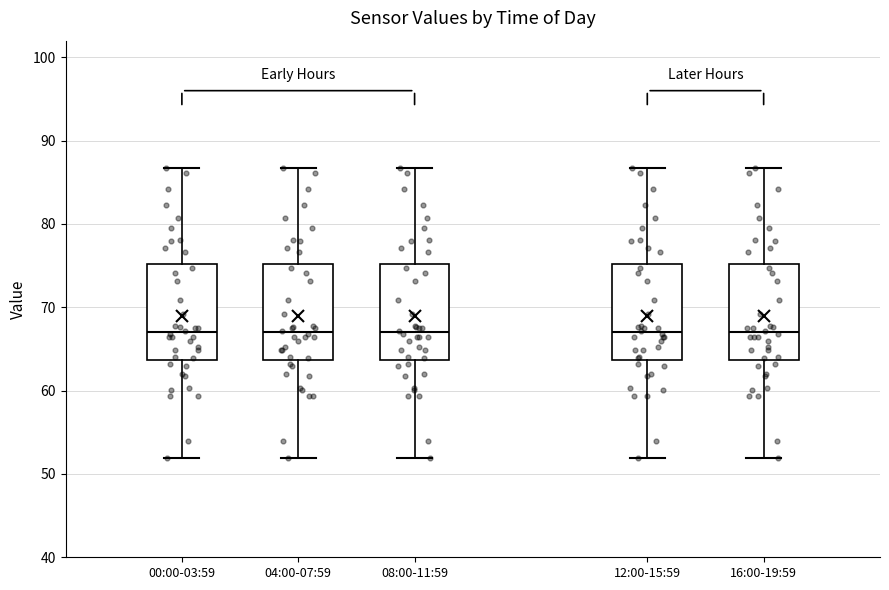

Reading left to right, transcribe this box plot: for each box, give where its median line is, the range the box spans, and where its two whiskers end, as read against the y-axis. The values are not printed on the chart, so give them approximately, as read against the axis.

00:00-03:59: median 67, box 64 to 75, whiskers 52 to 87
04:00-07:59: median 67, box 64 to 75, whiskers 52 to 87
08:00-11:59: median 67, box 64 to 75, whiskers 52 to 87
12:00-15:59: median 67, box 64 to 75, whiskers 52 to 87
16:00-19:59: median 67, box 64 to 75, whiskers 52 to 87